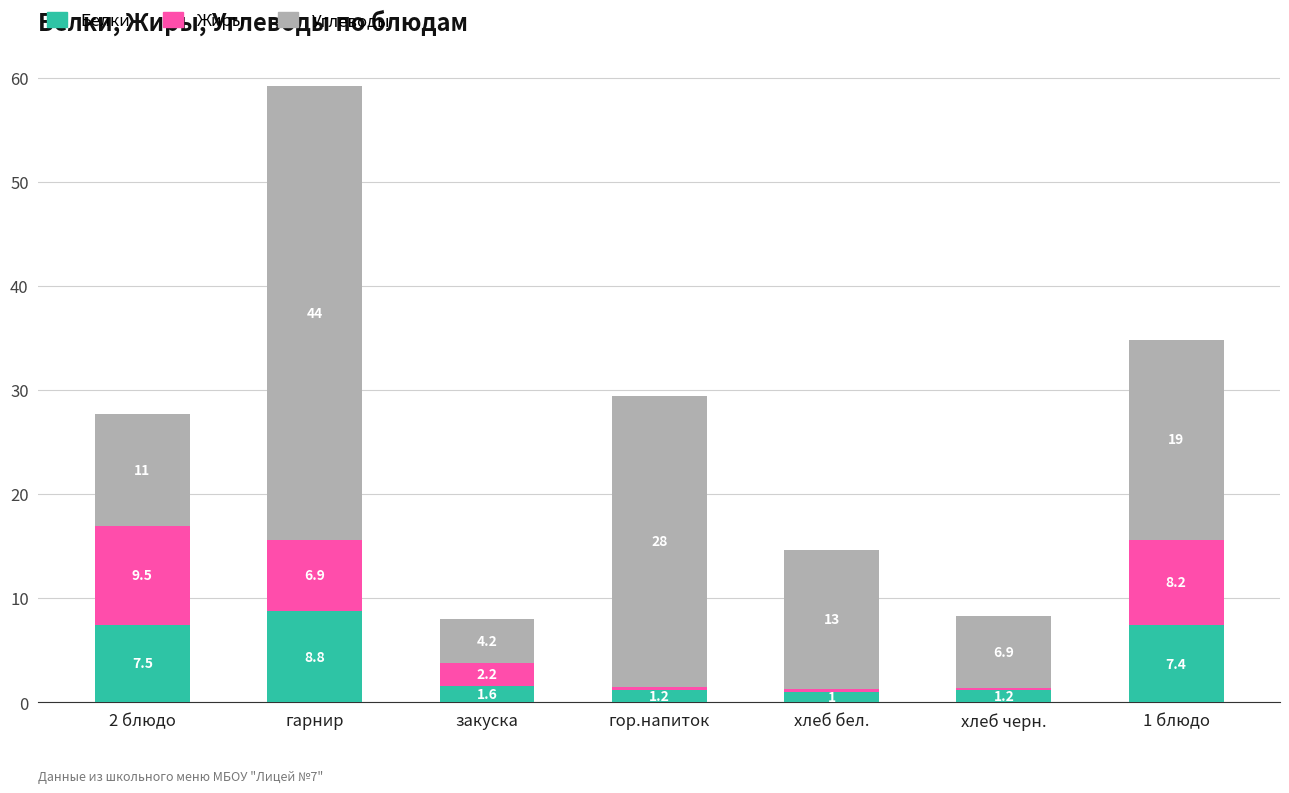

What is the sum of all Белки values?

28.6